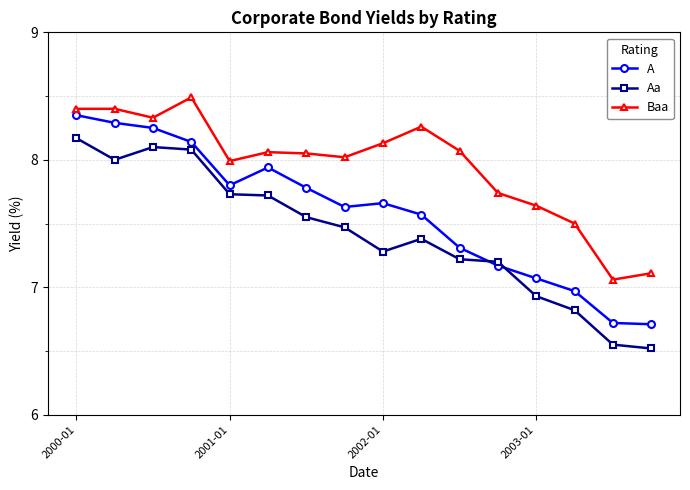

At how many categories does at least one series exceed 6?

16